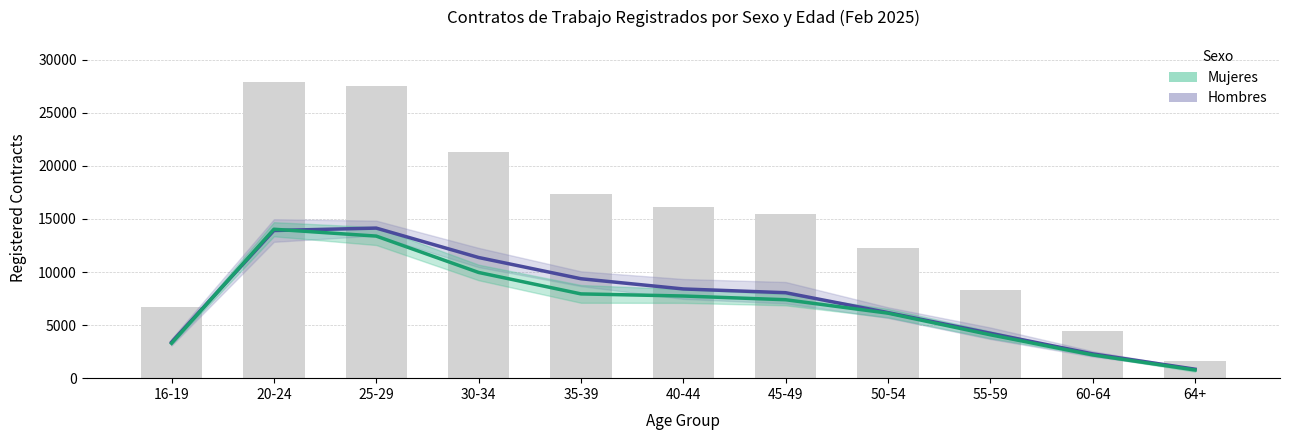

The Hombres series shows 2632 at 40-44. True or false?

False